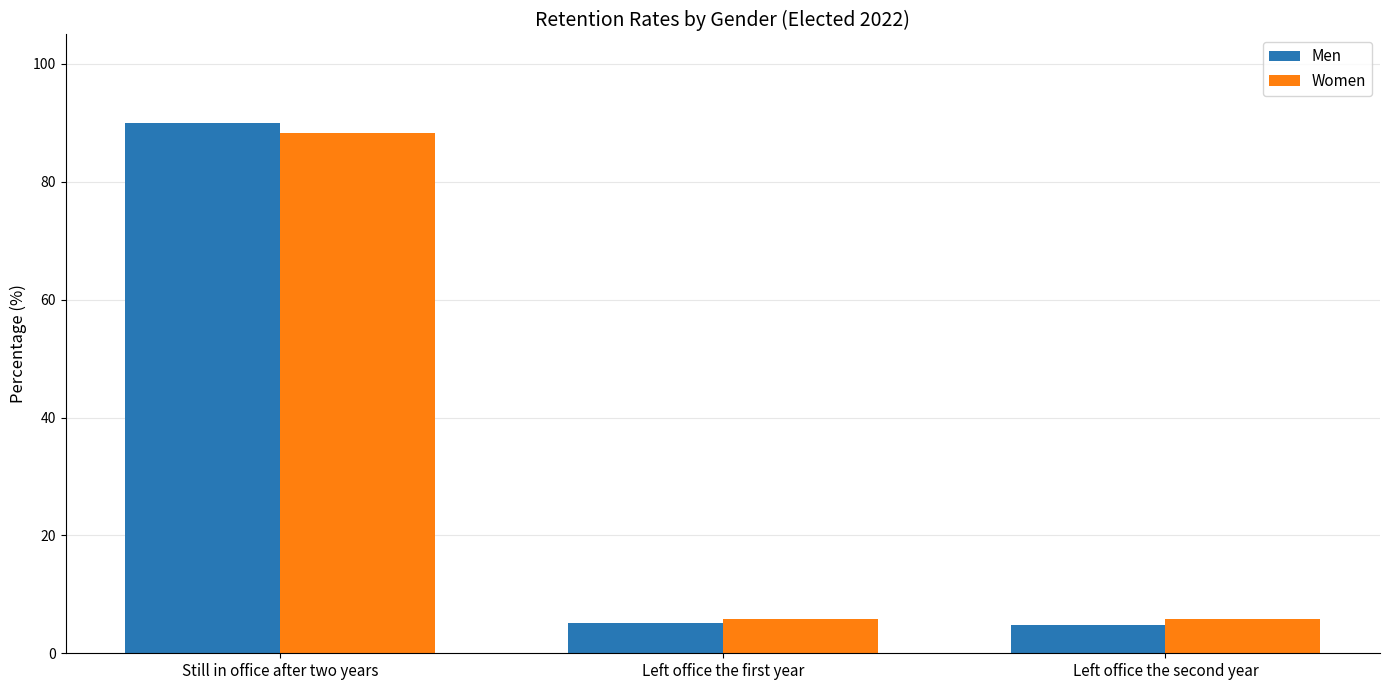

What position from the left is Left office the second year?

3